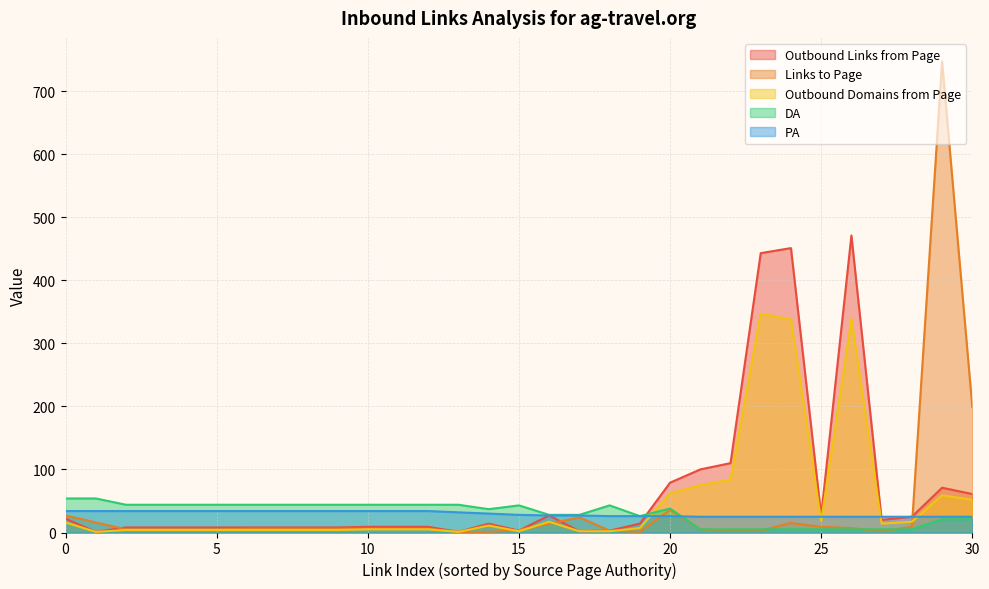

At which category is the sum across all series the highest?

29